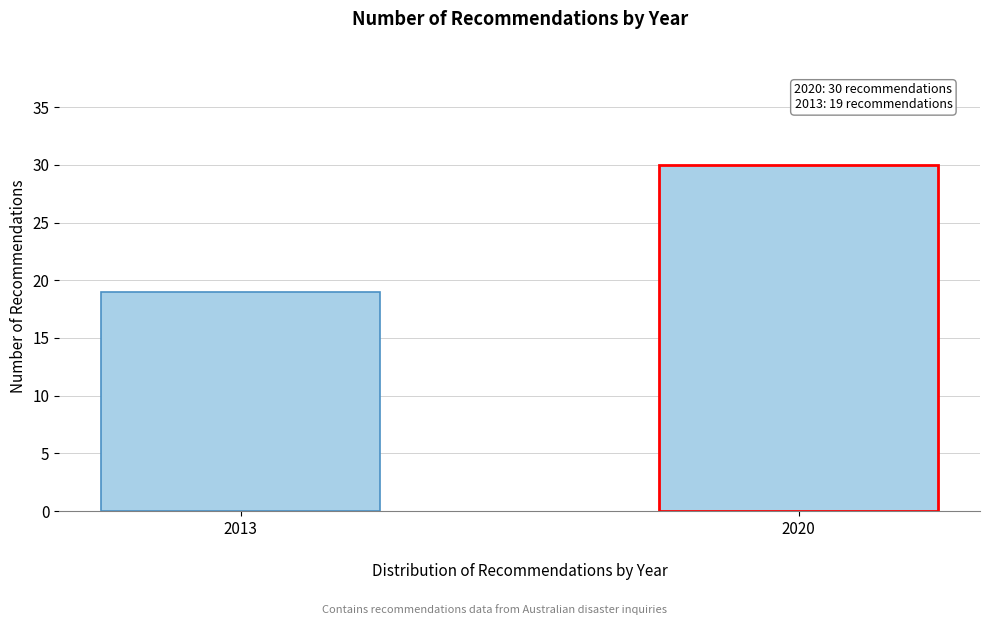

Reading left to right, transcribe all the data shown in this chart.

19	30